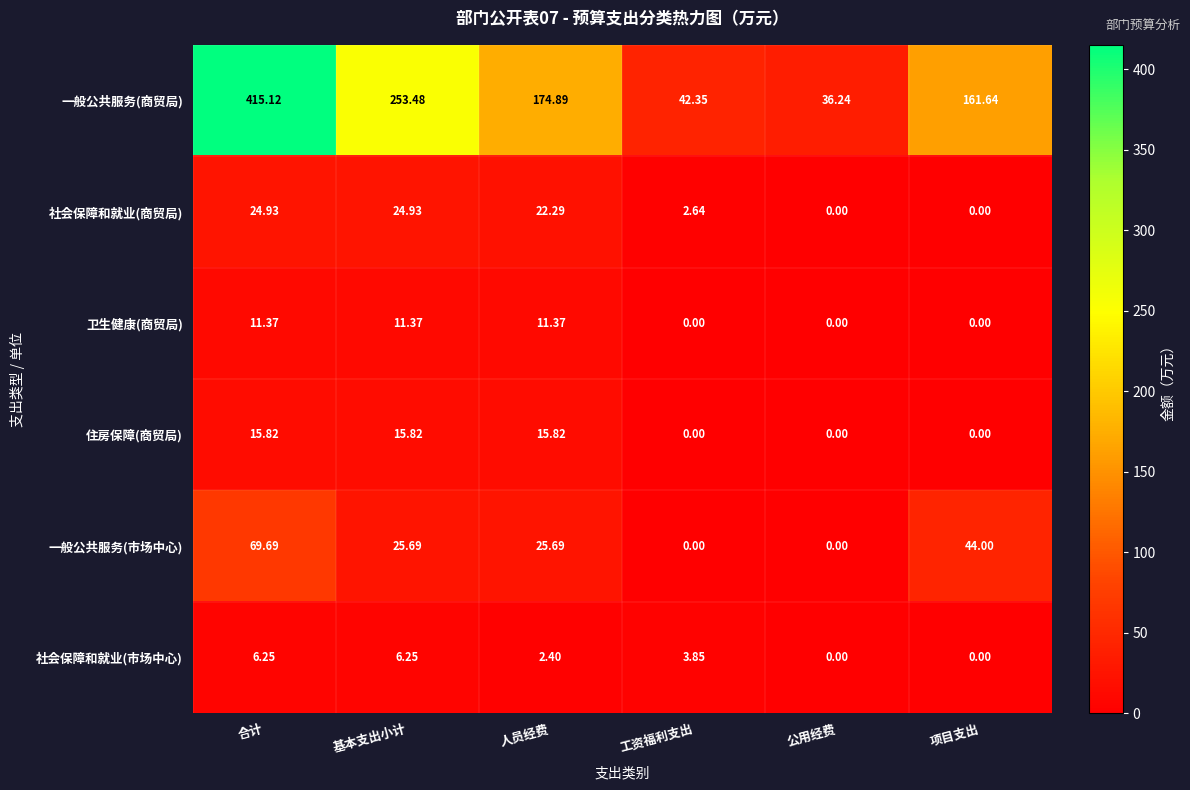

Which series has the largest total across all categories?

一般公共服务(商贸局)